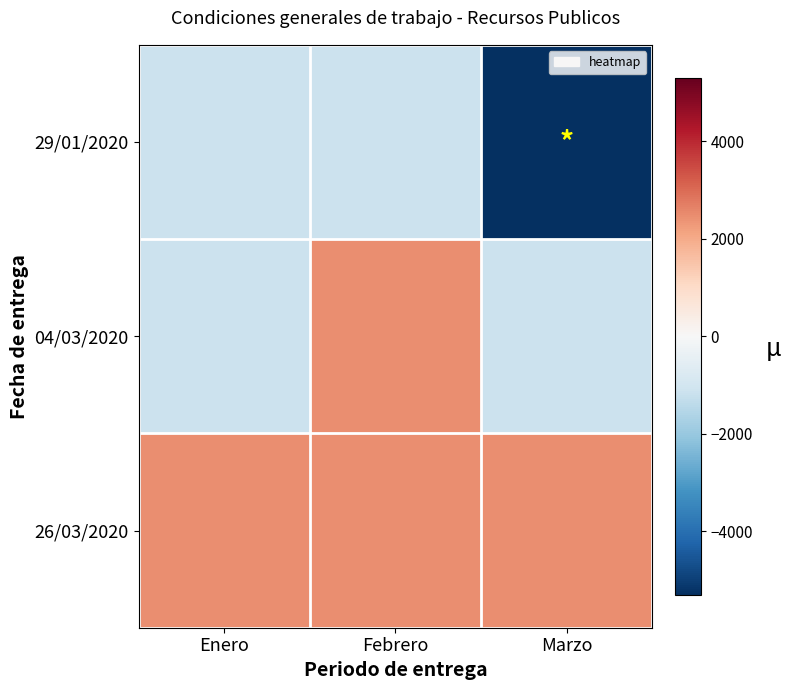

How many categories are shown in the chart?

3